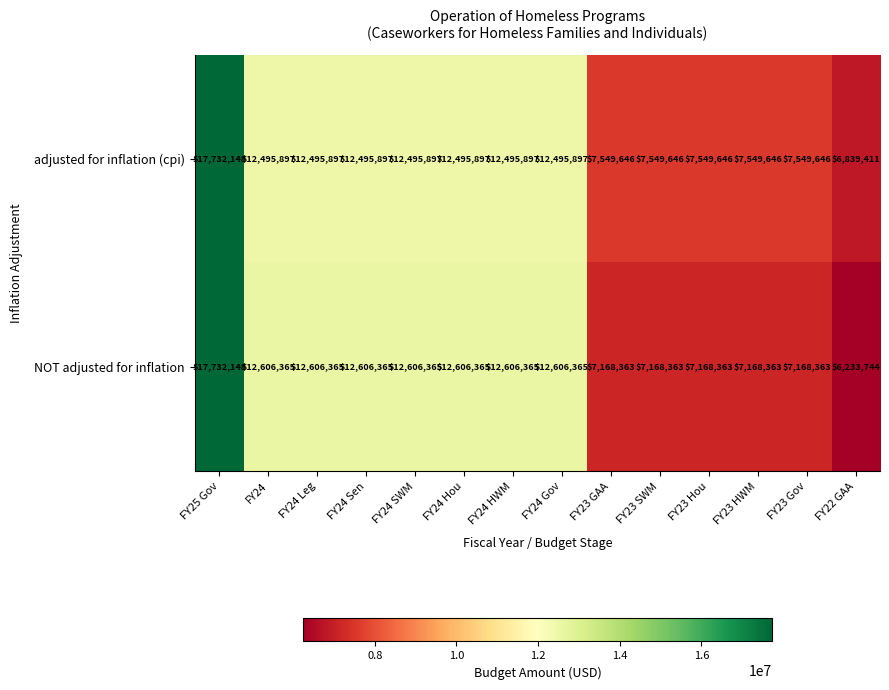

What is the difference between the maximum and minimum values in the NOT adjusted for inflation series?

11498404